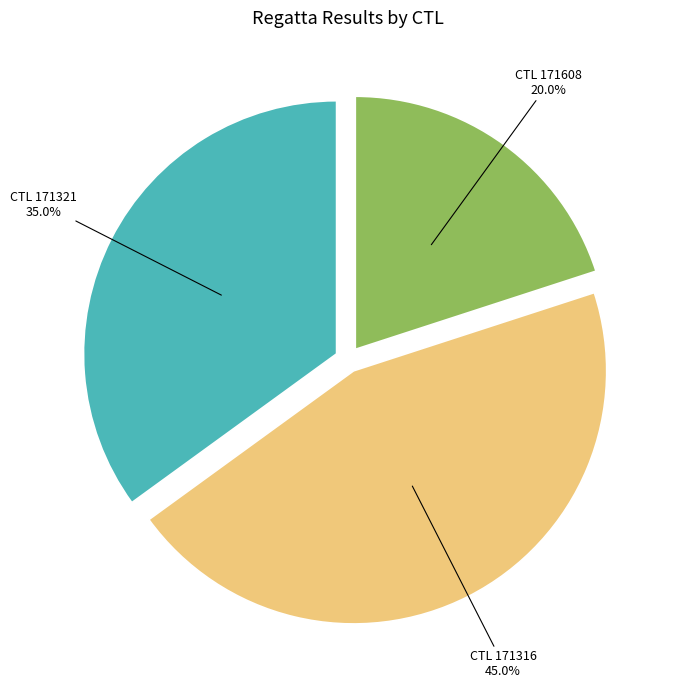

Which slice is the smallest?

CTL 171608